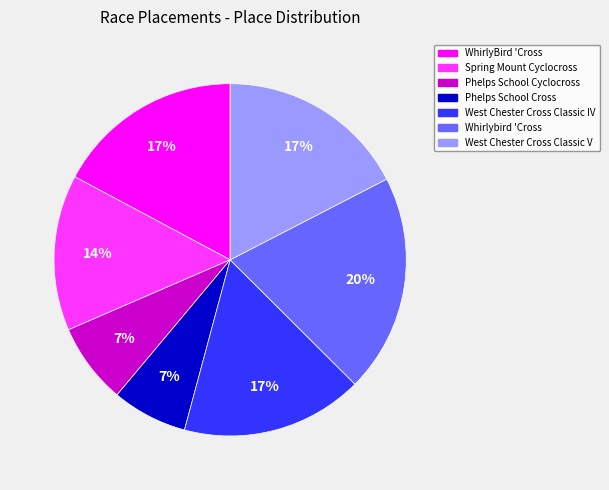

The WhirlyBird 'Cross slice represents 17% of the pie. True or false?

True